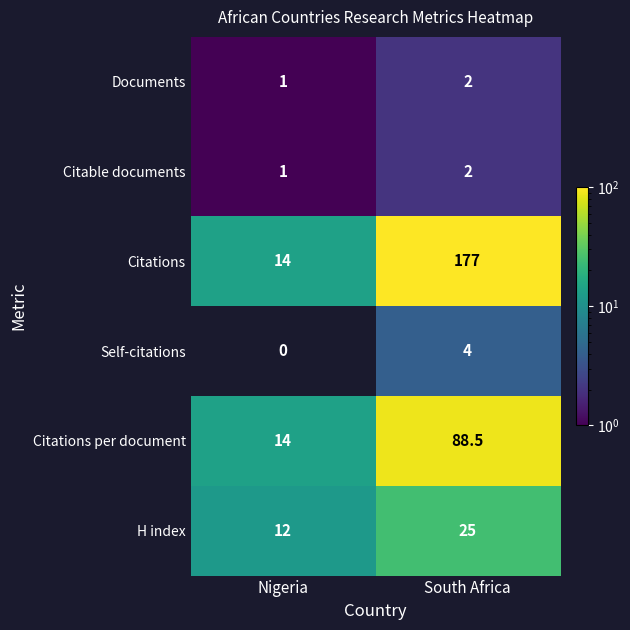

What is the approximate value of Citations per document at Nigeria?

14.0